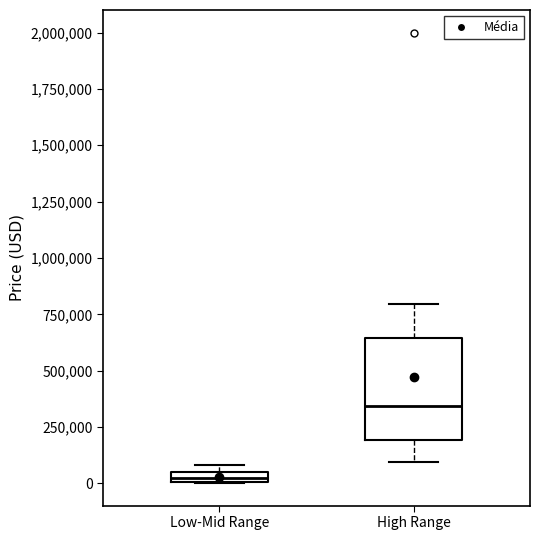

Which box's median line is the highest?

High Range